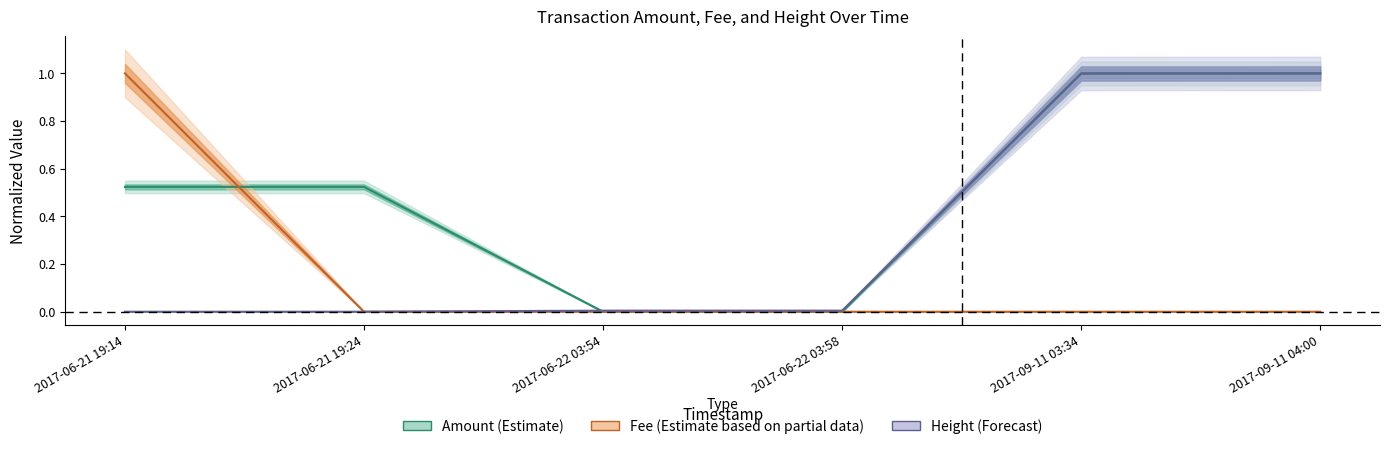

What is the sum of all Fee (Estimate based on partial data) values?

1.0